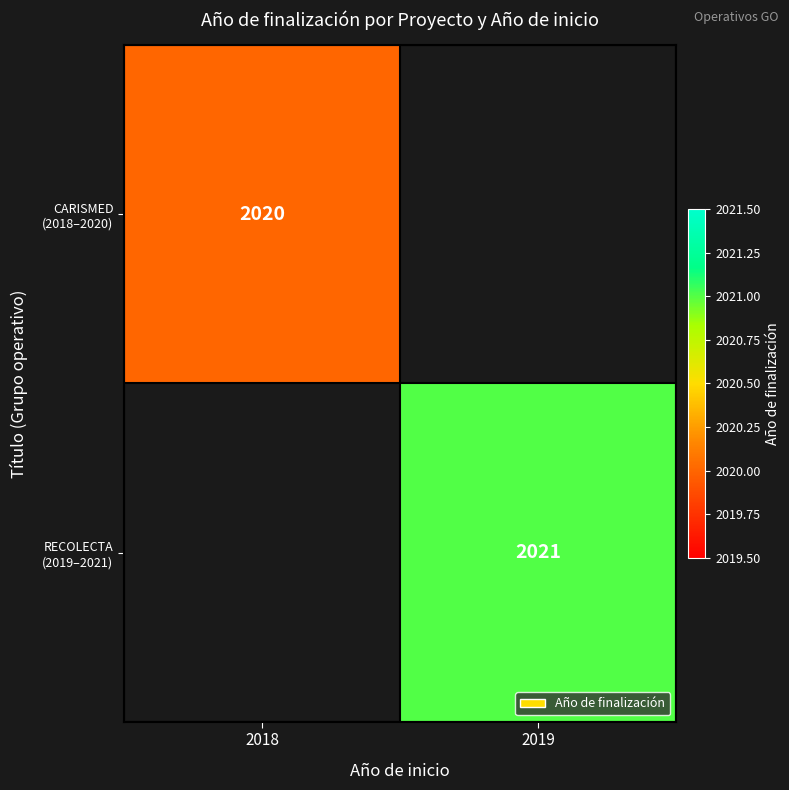

Count the number of data series in this chart.

2